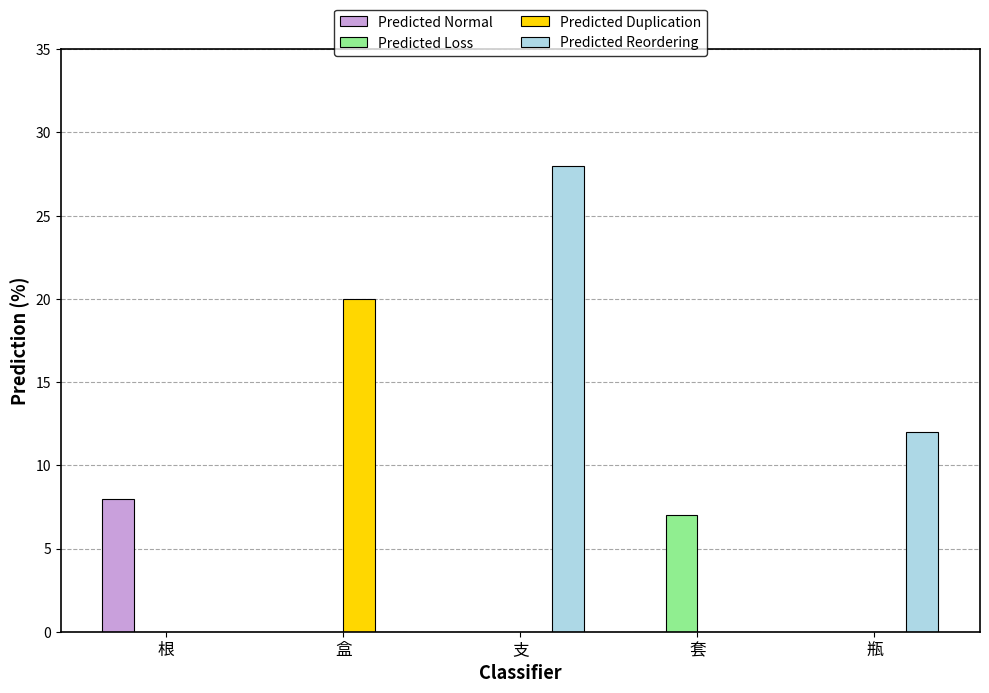

Reading left to right, extract all data points from this chart.

Predicted Normal: 8	0	0	0	0
Predicted Loss: 0	0	0	7	0
Predicted Duplication: 0	20	0	0	0
Predicted Reordering: 0	0	28	0	12